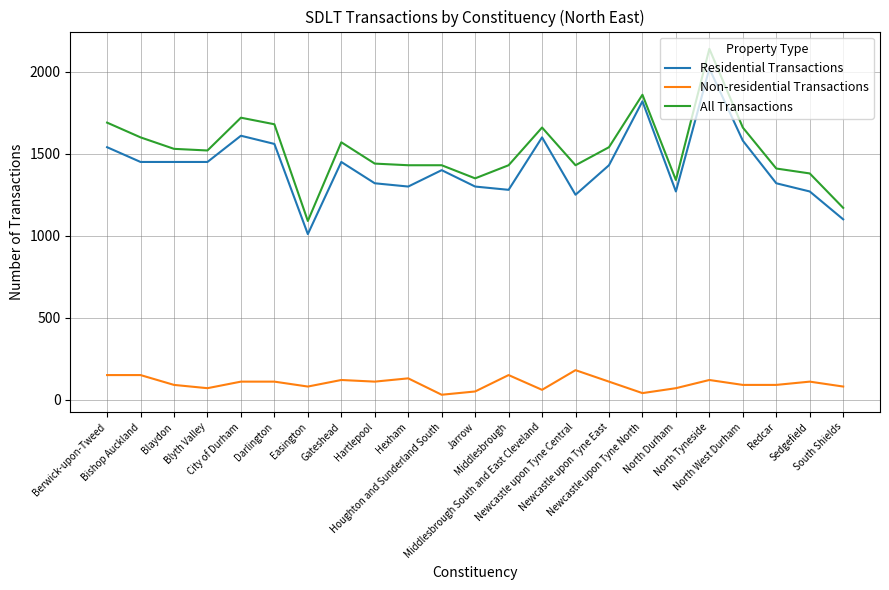

Which series has the largest total across all categories?

All Transactions